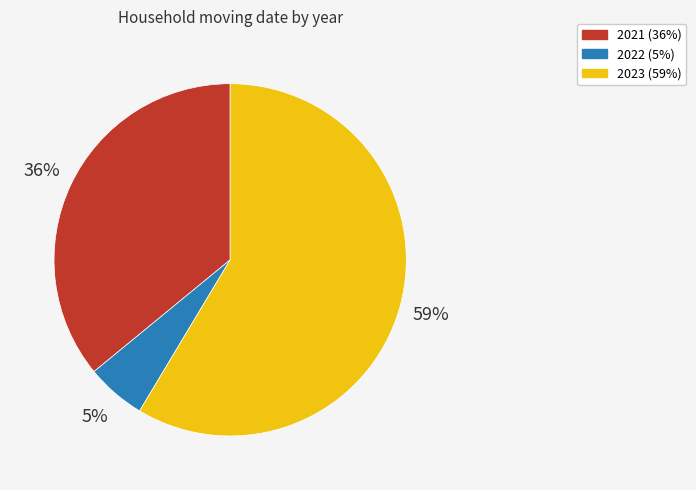

Between 2022 and 2021, which is larger?

2021